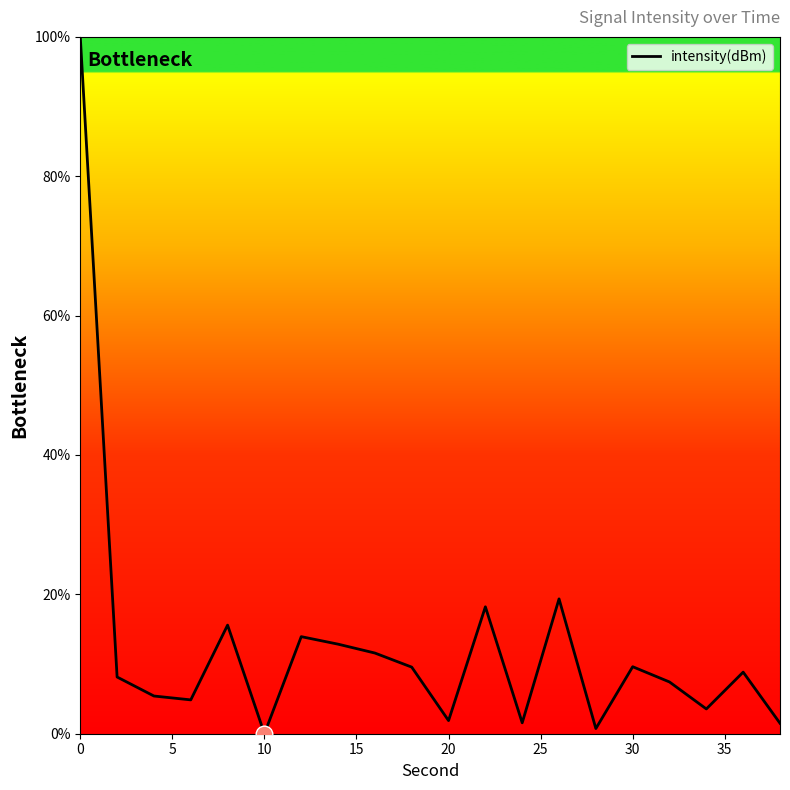

What is the difference between the maximum and minimum values?

100.0